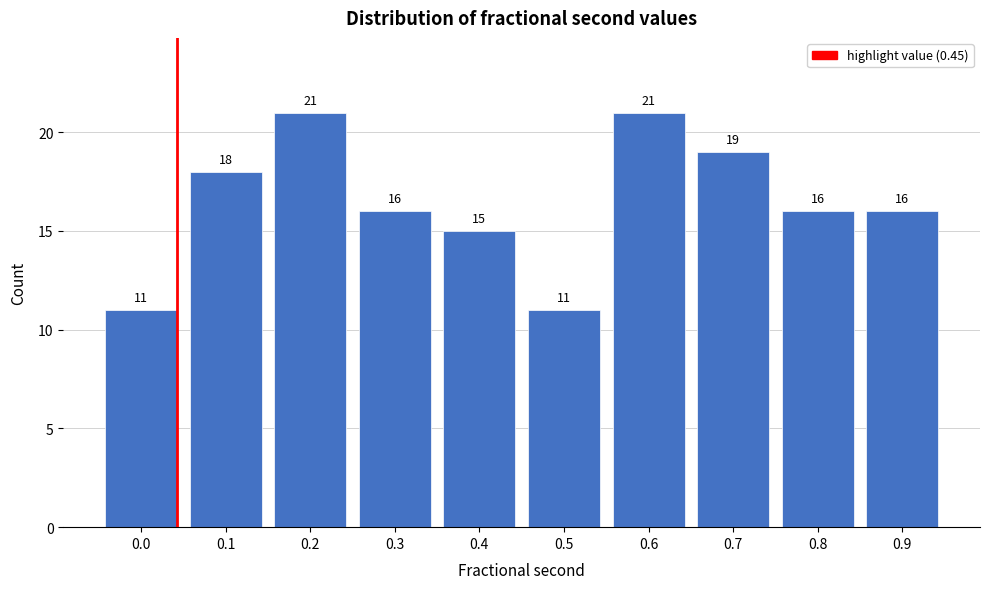

Reading right to left, extract all data points from this chart.

16	16	19	21	11	15	16	21	18	11